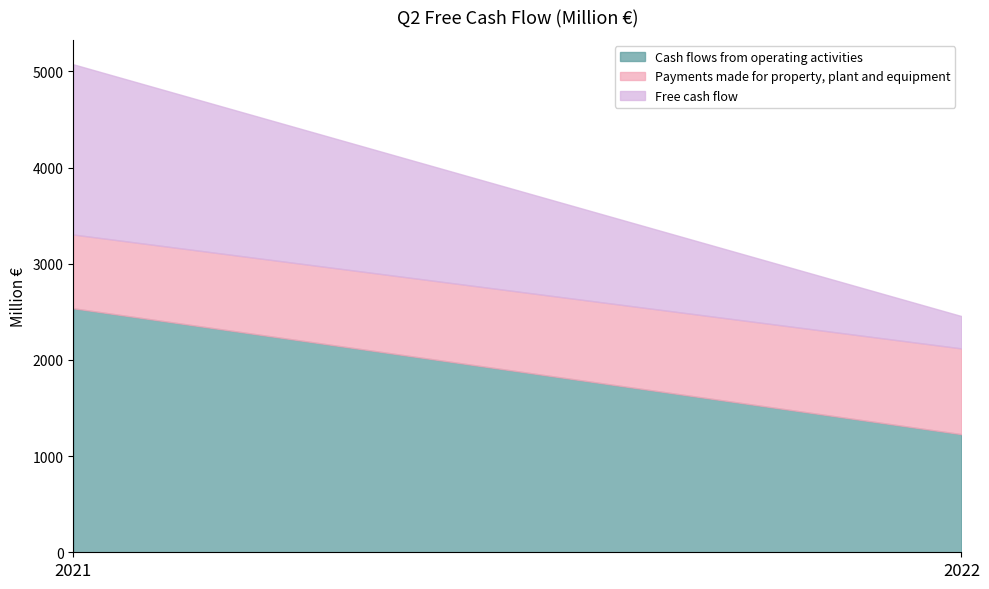

The value of Free cash flow at 2021 is 1770. True or false?

True